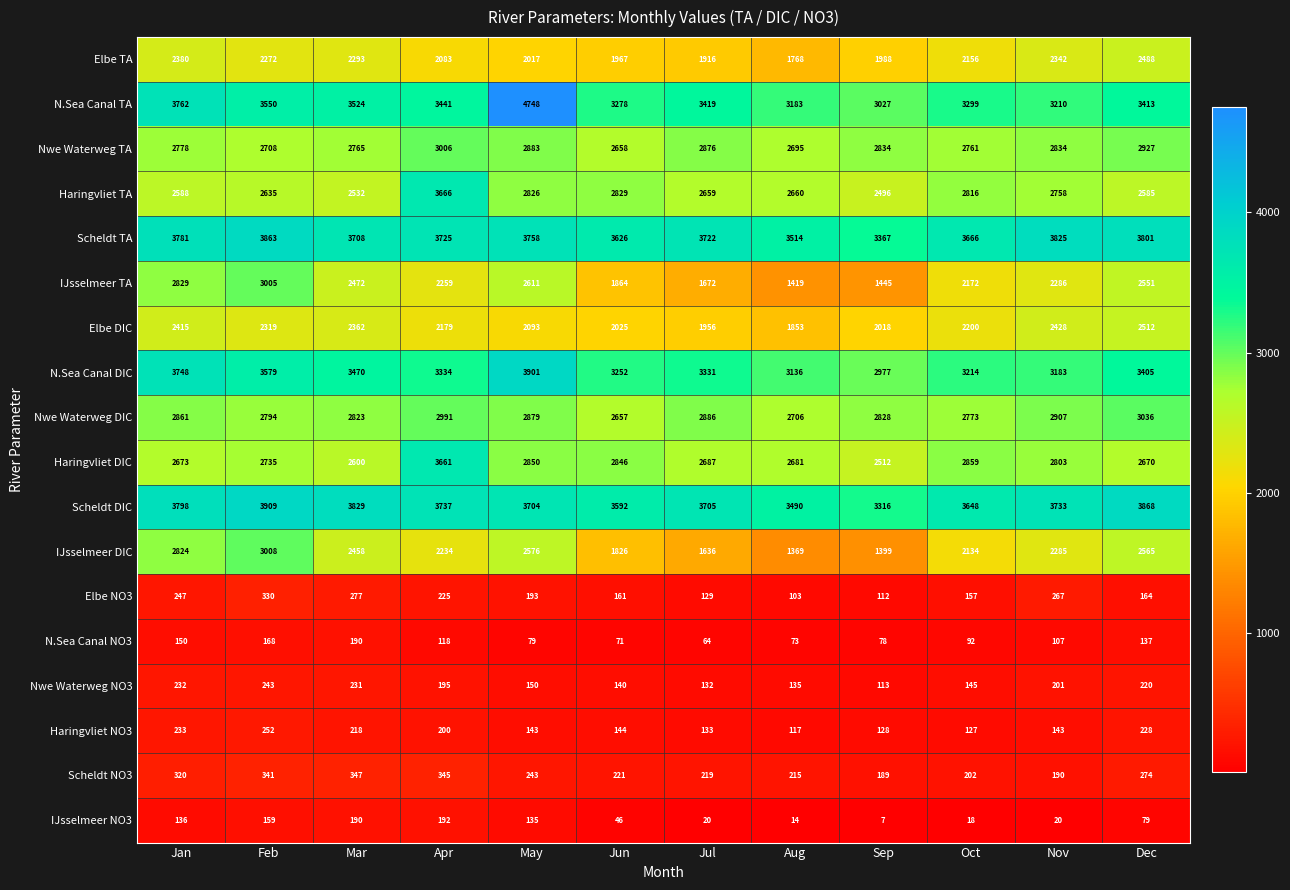

What is the greatest value displayed?

4748